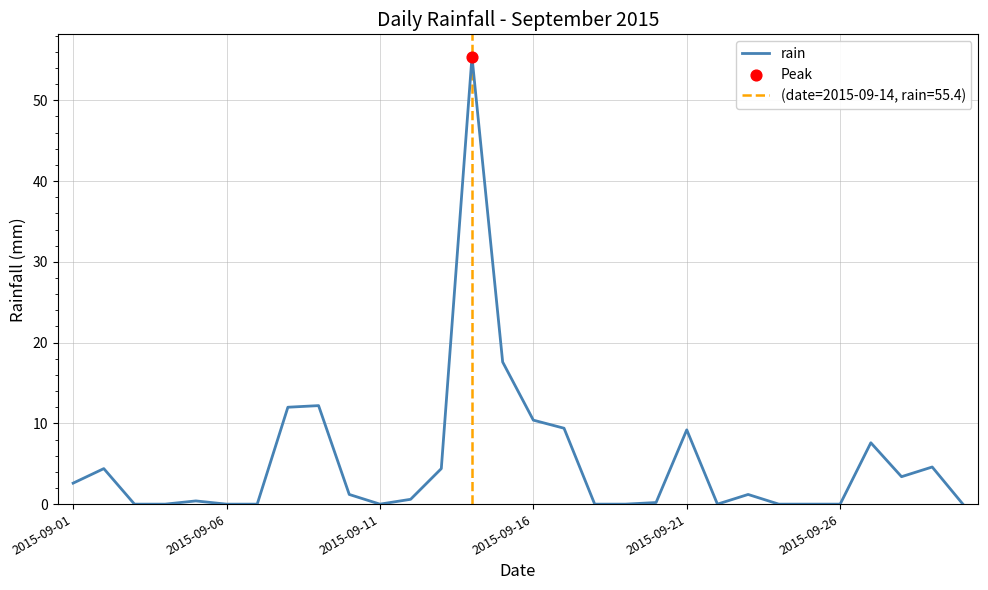

Which has a higher value, 16 or 26?

16